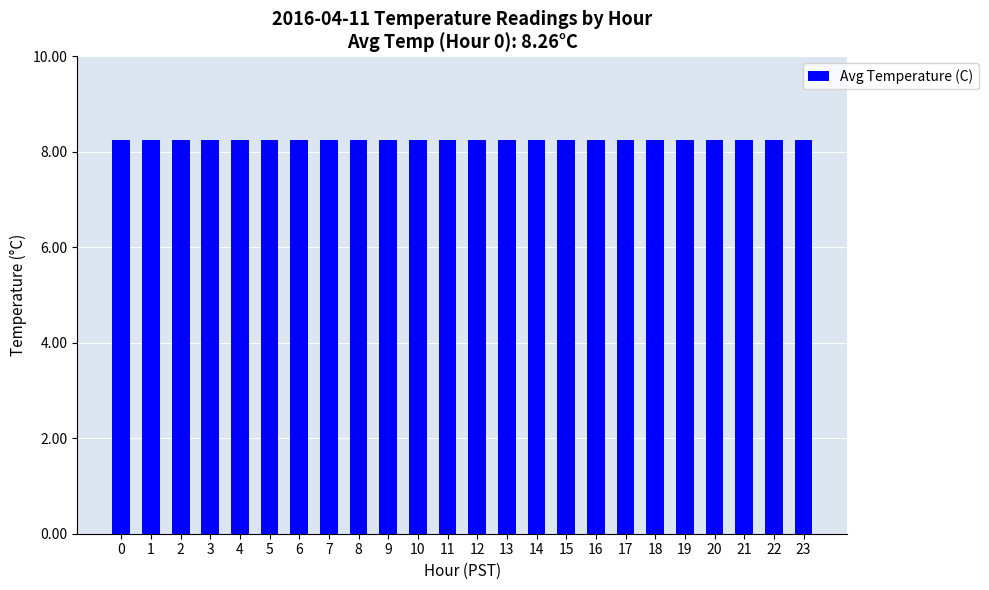

What is the sum of all values?

196.4